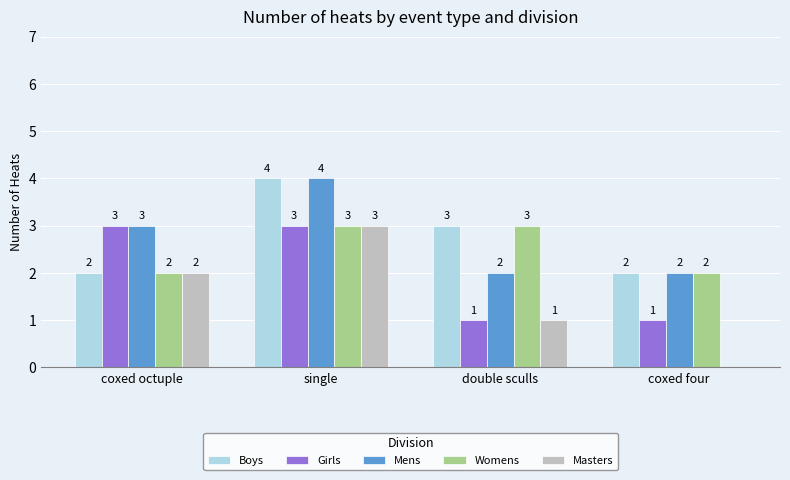

Which category has the highest value in the Boys series?

single